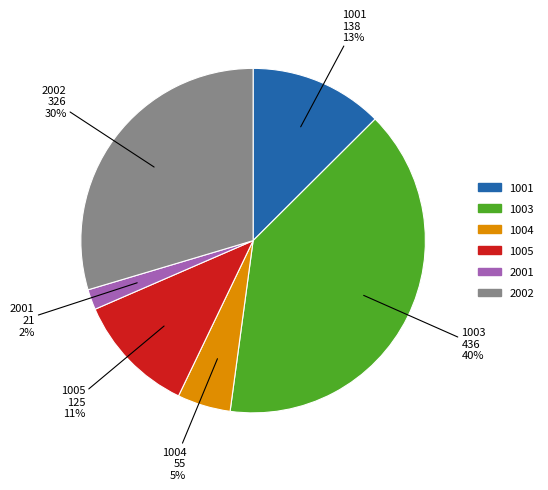

Do 1005 and 2001 together represent more than half of the pie?

No